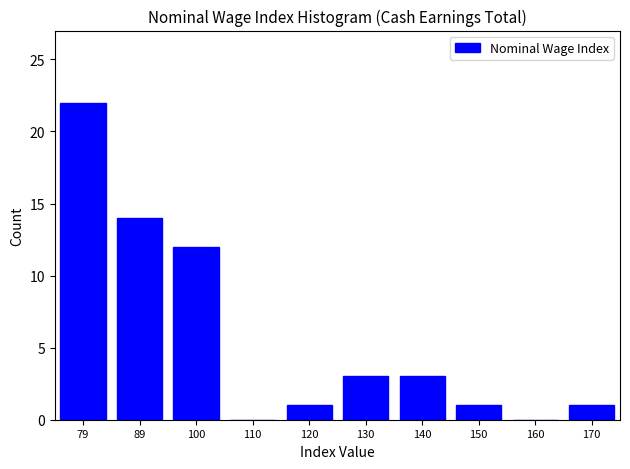

Reading right to left, transcribe all the data shown in this chart.

170=1	160=0	150=1	140=3	130=3	120=1	110=0	100=12	89=14	79=22